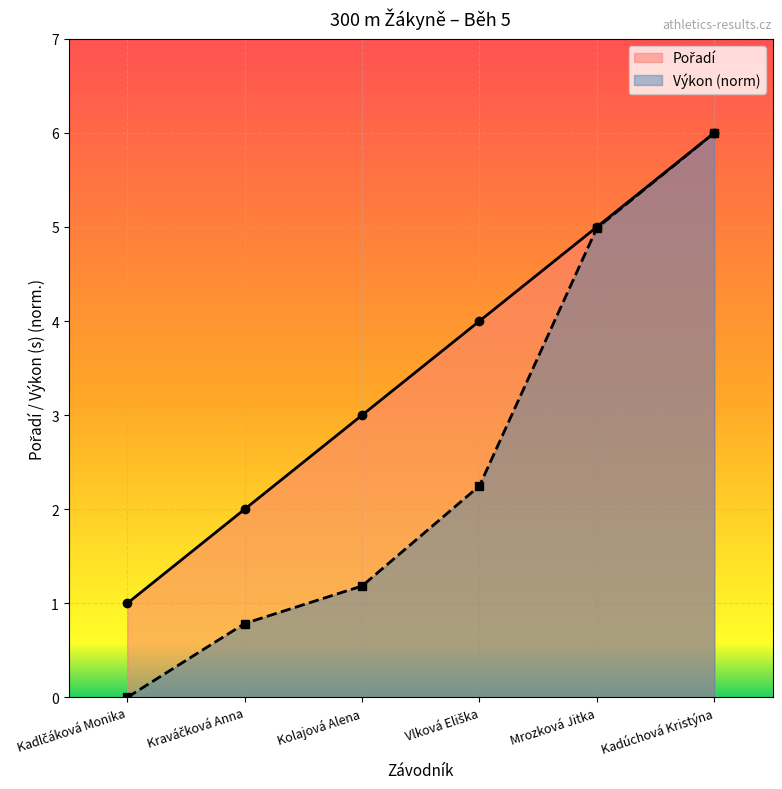

At which category is the sum across all series the highest?

Kadúchová Kristýna